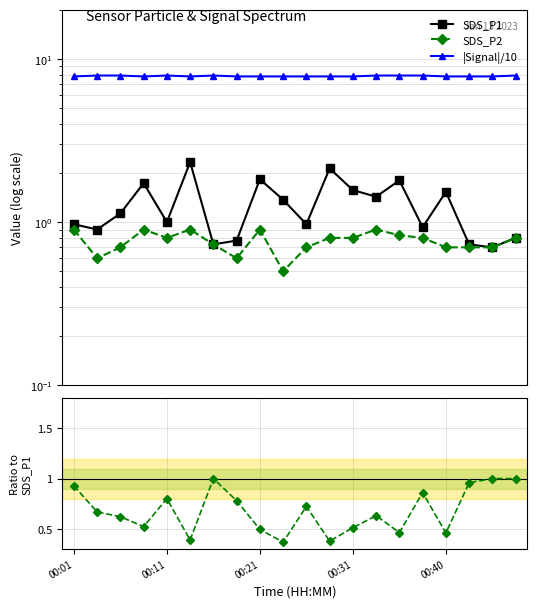

At which category does the chart reach its minimum across all series?

9